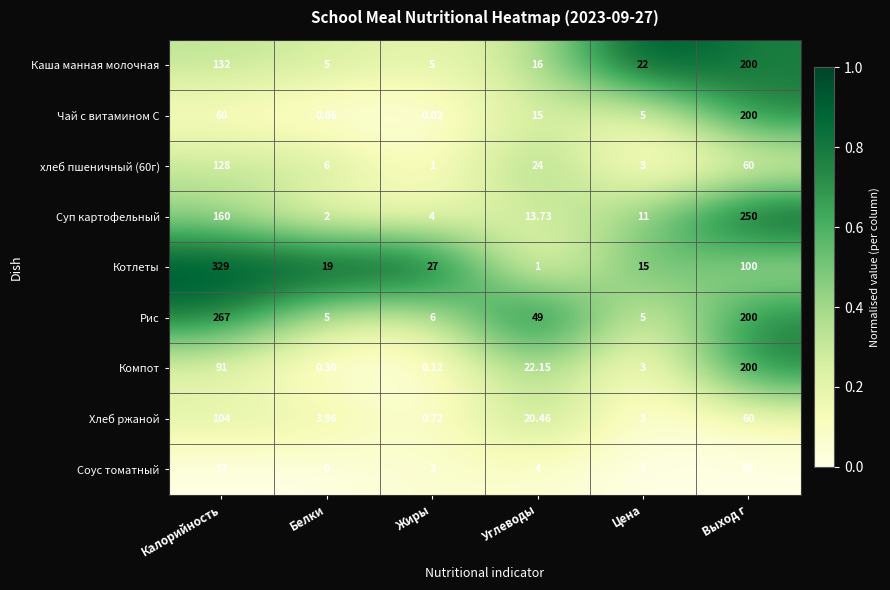

At Калорийность, list the series in order from largest to smallest.

Котлеты, Рис, Суп картофельный, Каша манная молочная, хлеб пшеничный (60г), Хлеб ржаной, Компот, Чай с витамином С, Соус томатный